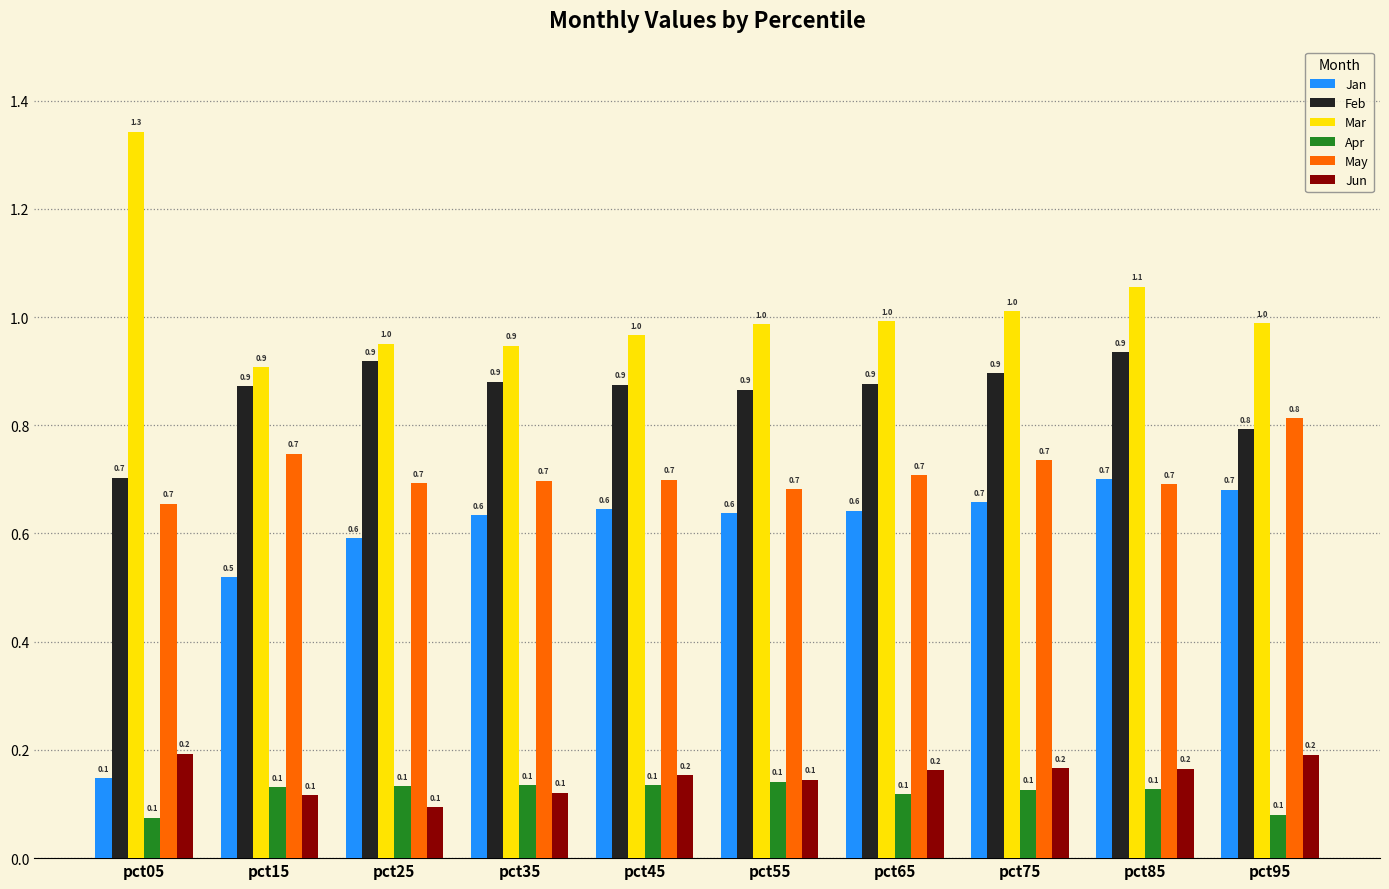

What is the sum of all Jun values?

1.5